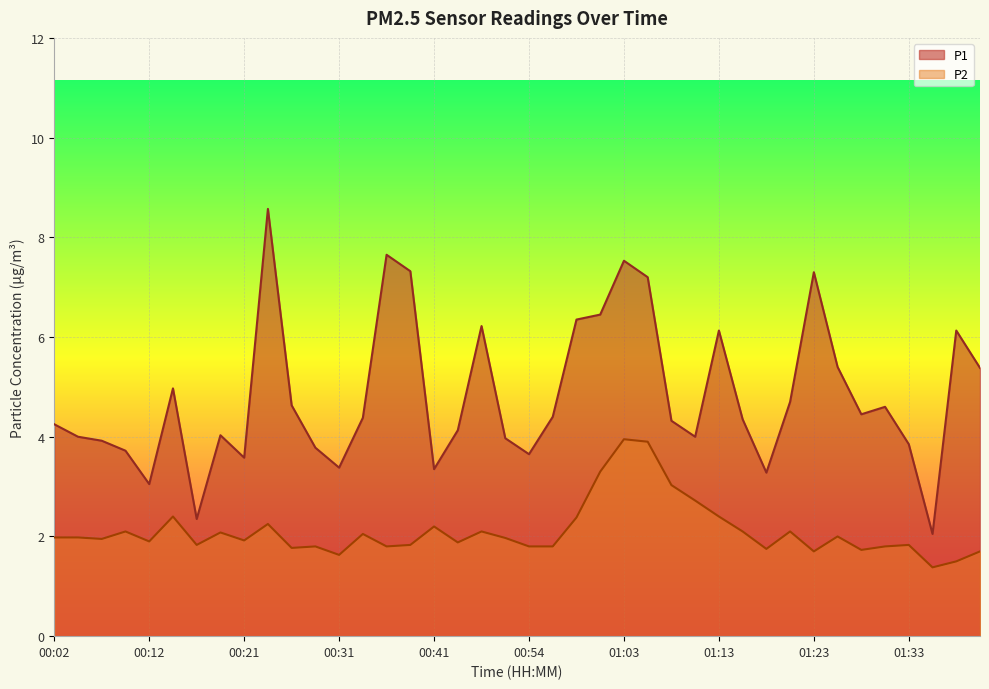

At how many categories does at least one series exceed 5?

13